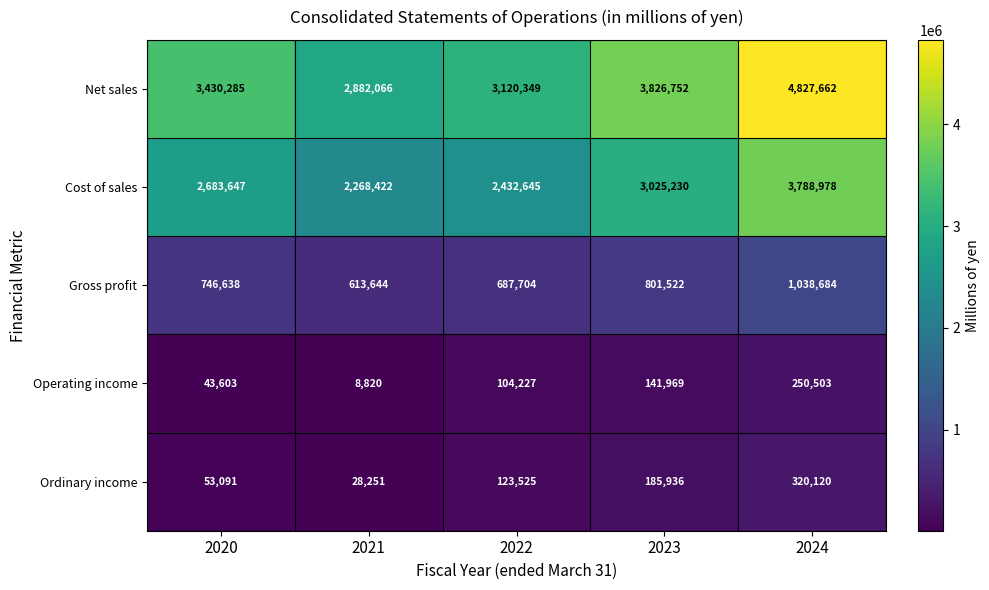

What is the approximate value of Net sales at 2021, to the nearest 50?

2882050